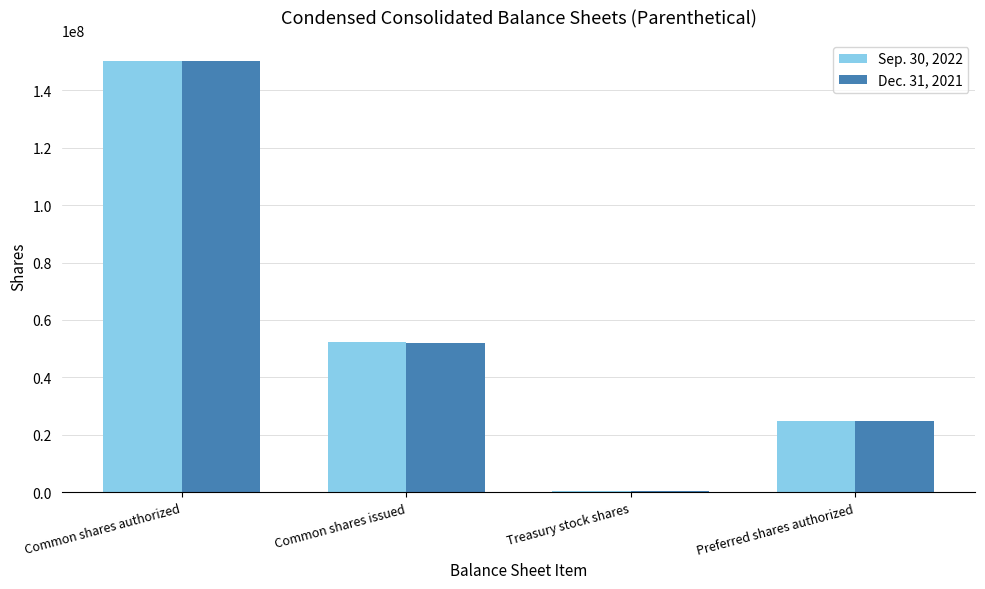

Is it true that Dec. 31, 2021 equals 25000000 at Preferred shares authorized?

True